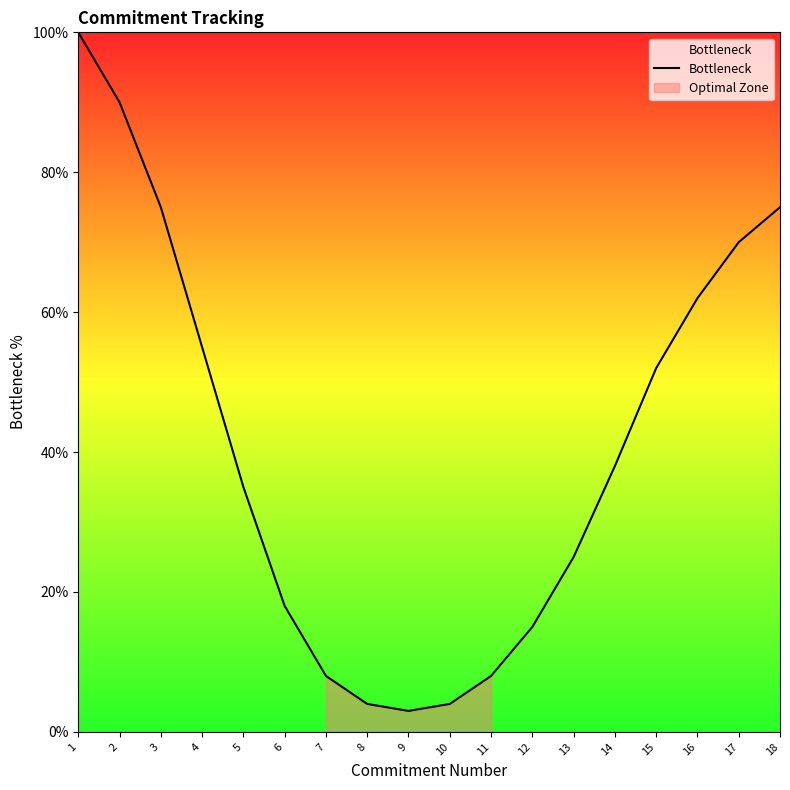

What is the difference between the maximum and minimum values?

97